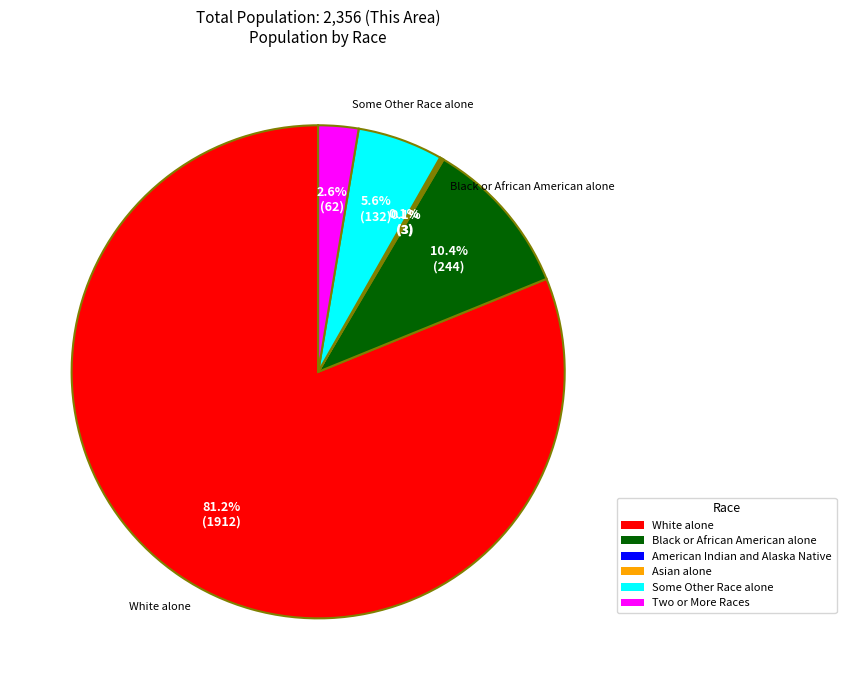

What is the largest slice in the pie chart?

White alone